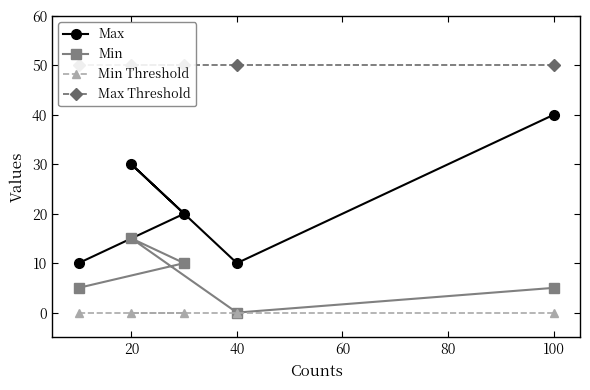

What is the value of the Max Threshold point at the 4th from the left?

50